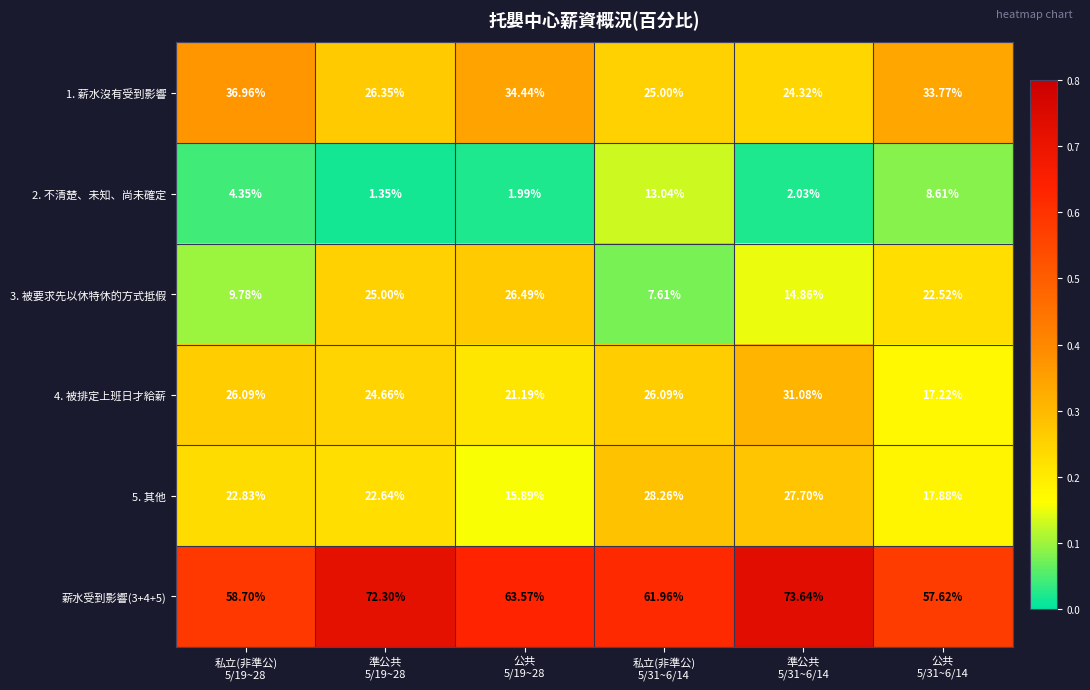

At which category does the chart reach its minimum across all series?

準公共
5/19~28